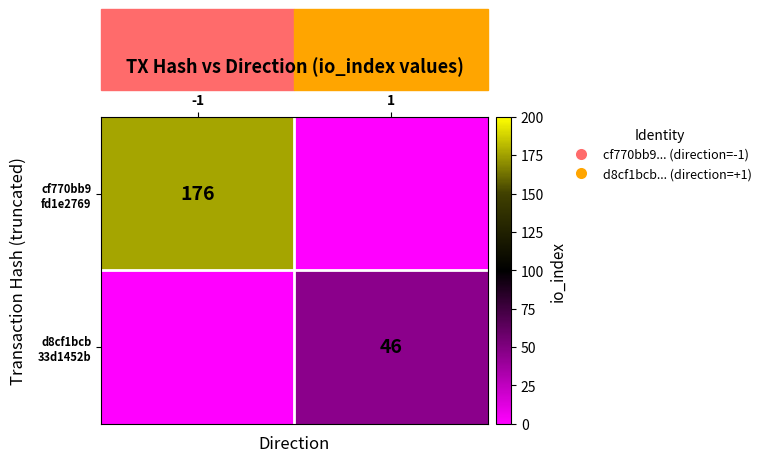

At which category does the chart reach its peak across all series?

-1